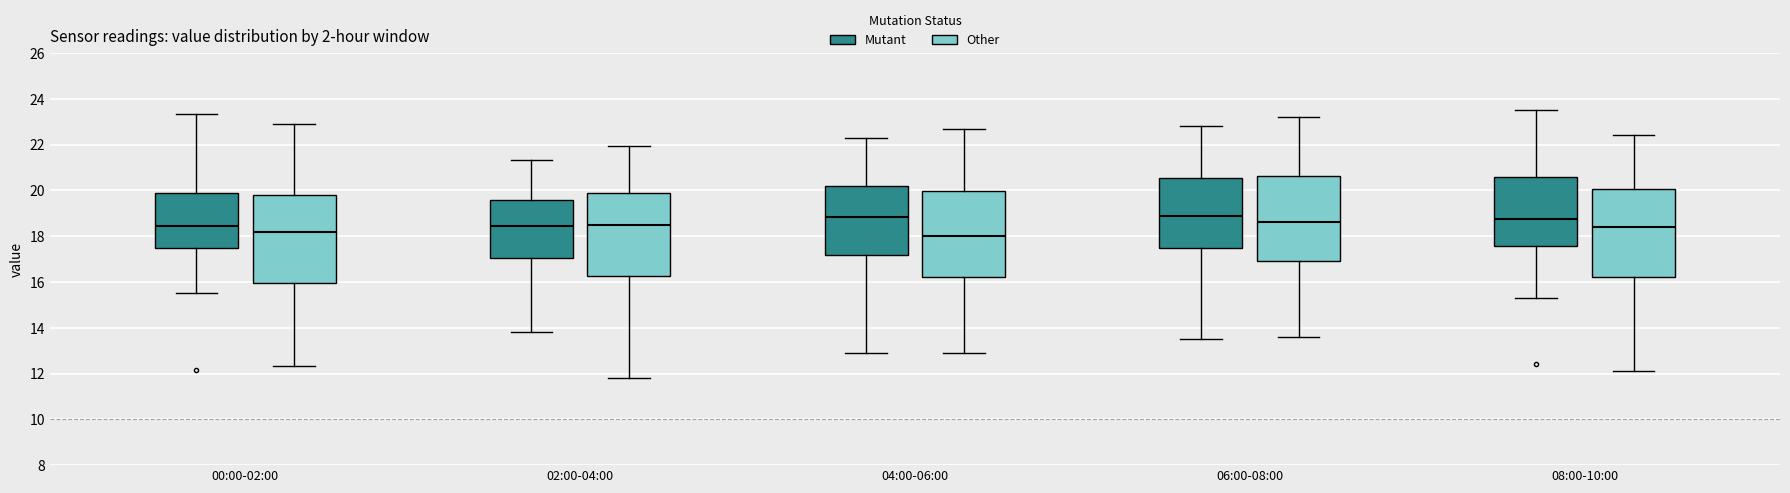

Where does the upper whisker of the box for 08:00-10:00 (Other) end on the y-axis? The values are not printed on the chart, so give them approximately, as read against the axis.

22.4